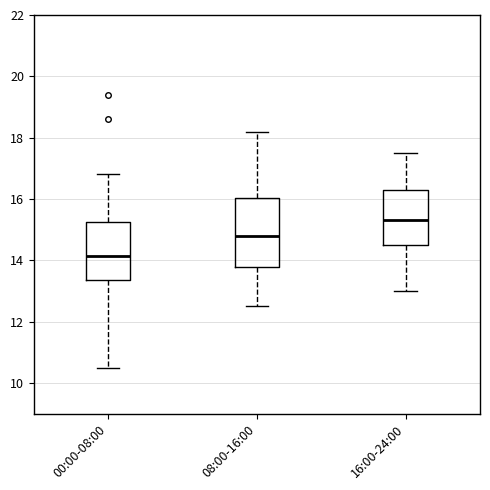

Reading left to right, read every box against the y-axis: the position of its median line, the range the box covers, and the ends of its whiskers. The values are not printed on the chart, so give them approximately, as read against the axis.

00:00-08:00: median 14.2, box 13.4 to 15.2, whiskers 10.4 to 16.8
08:00-16:00: median 14.8, box 13.8 to 16.0, whiskers 12.6 to 18.2
16:00-24:00: median 15.4, box 14.6 to 16.4, whiskers 13.0 to 17.6